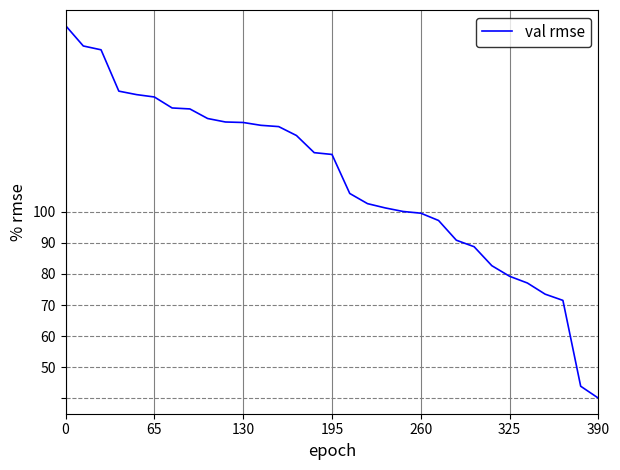

What is the difference between the maximum and minimum values?

120.0